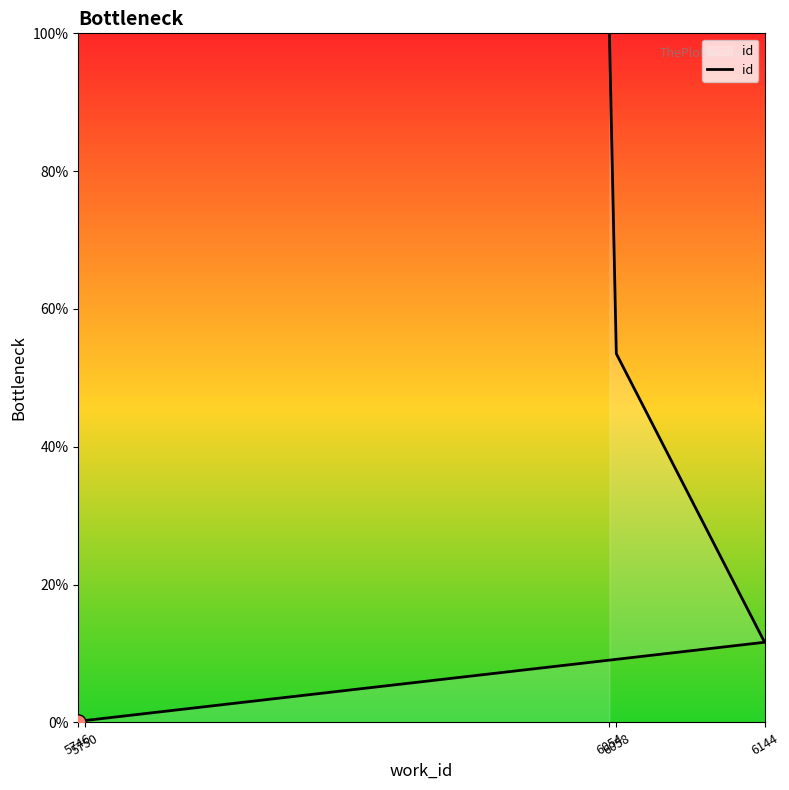

Between 6054 and 6144, which is larger?

6054